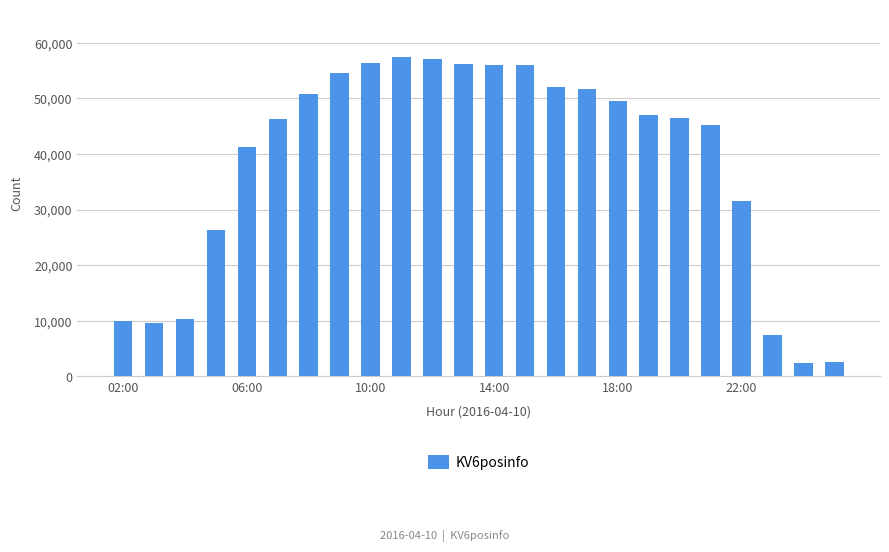

Does the chart contain stacked bars?

No